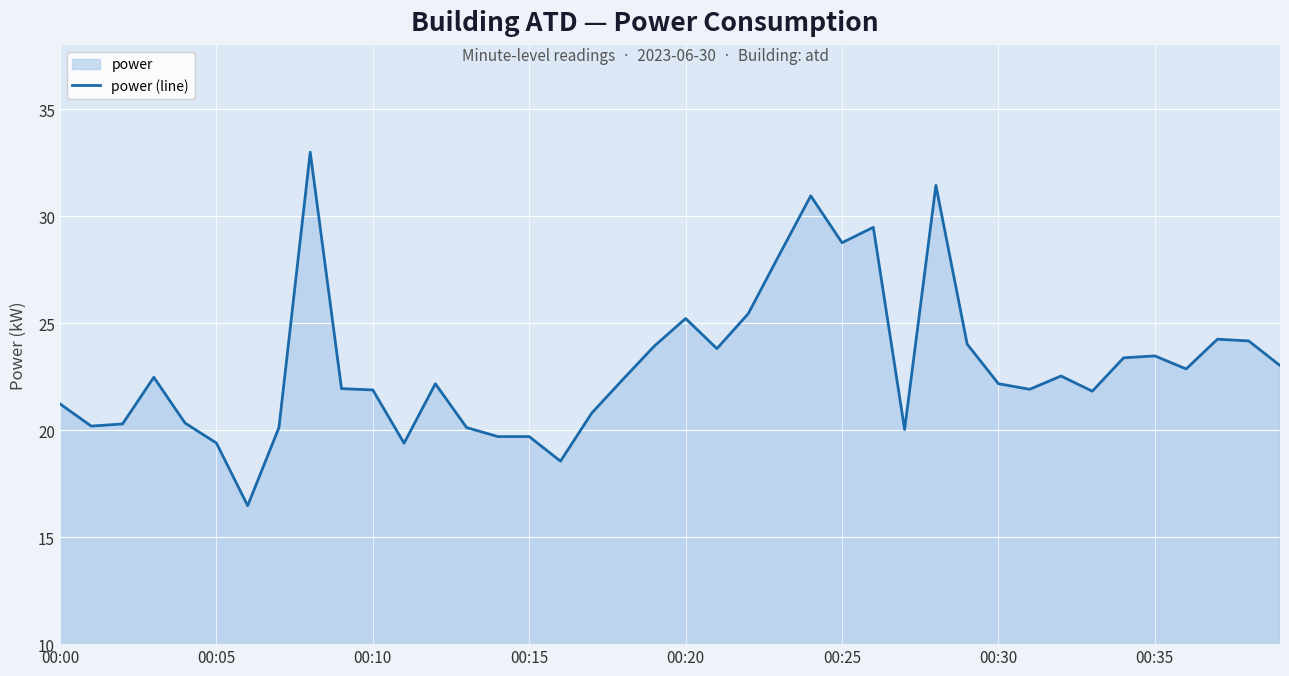

What is the minimum value shown in the chart?

16.5